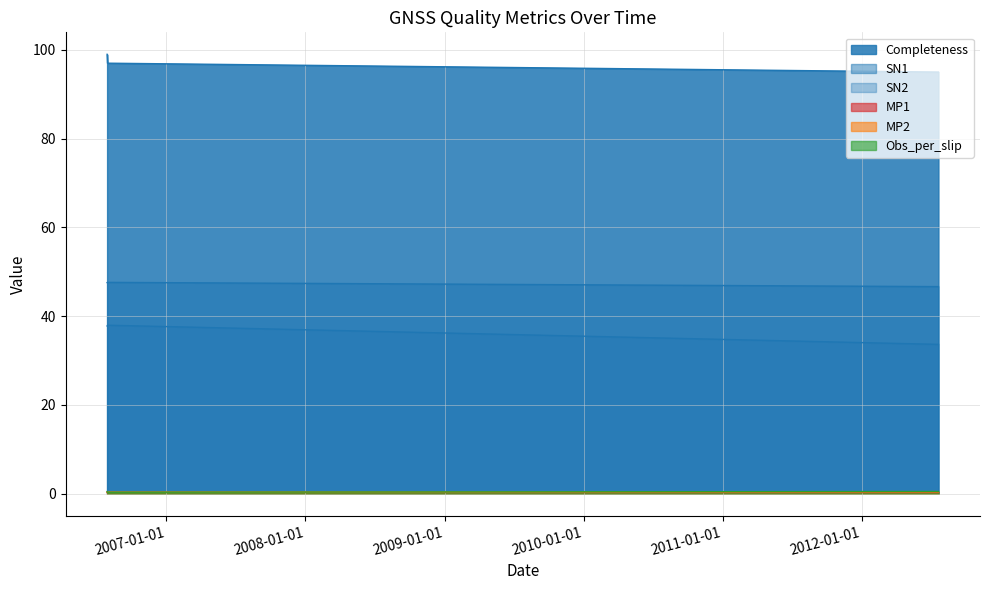

What is the sum of the Completeness values at 2006-07-30 and 2006-07-31?

196.0